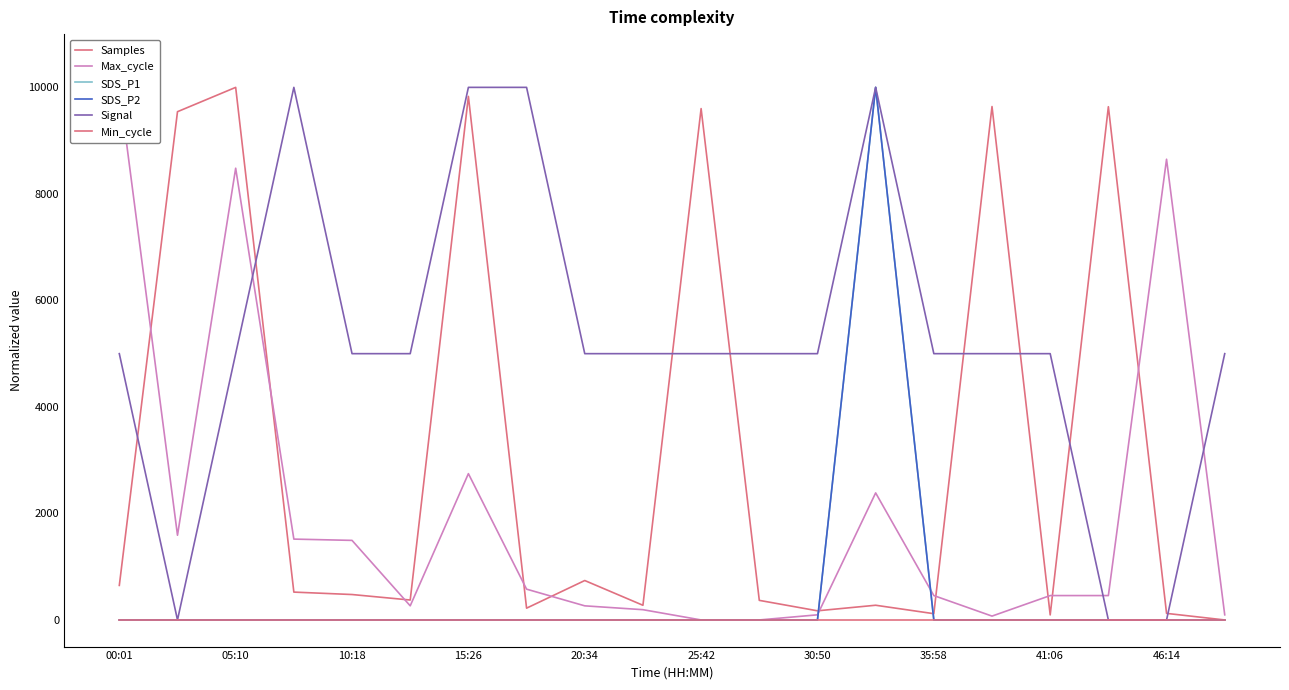

Which series has the largest total across all categories?

Signal